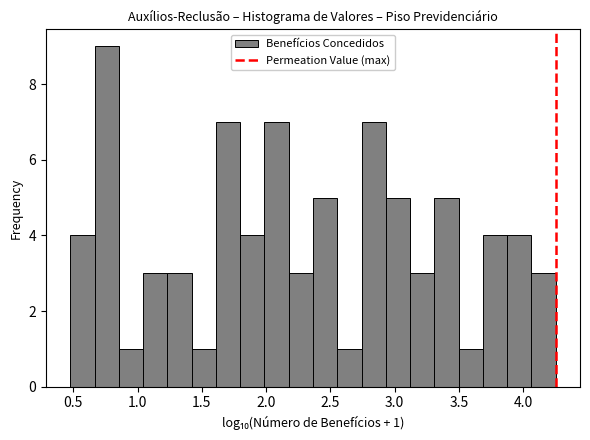

Read against the x-axis, roughly where is the centre of the tallest bar?

0.75